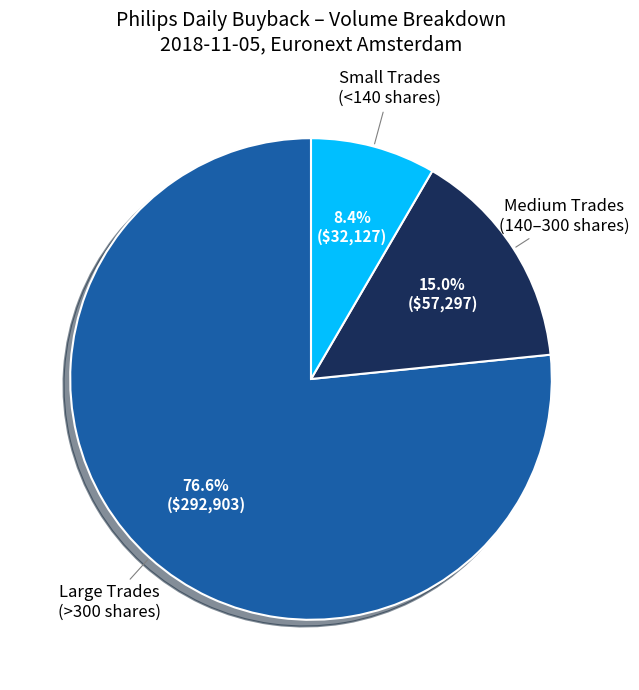

How much of the chart is everything except Medium Trades (140–300 shares)?

85.0%